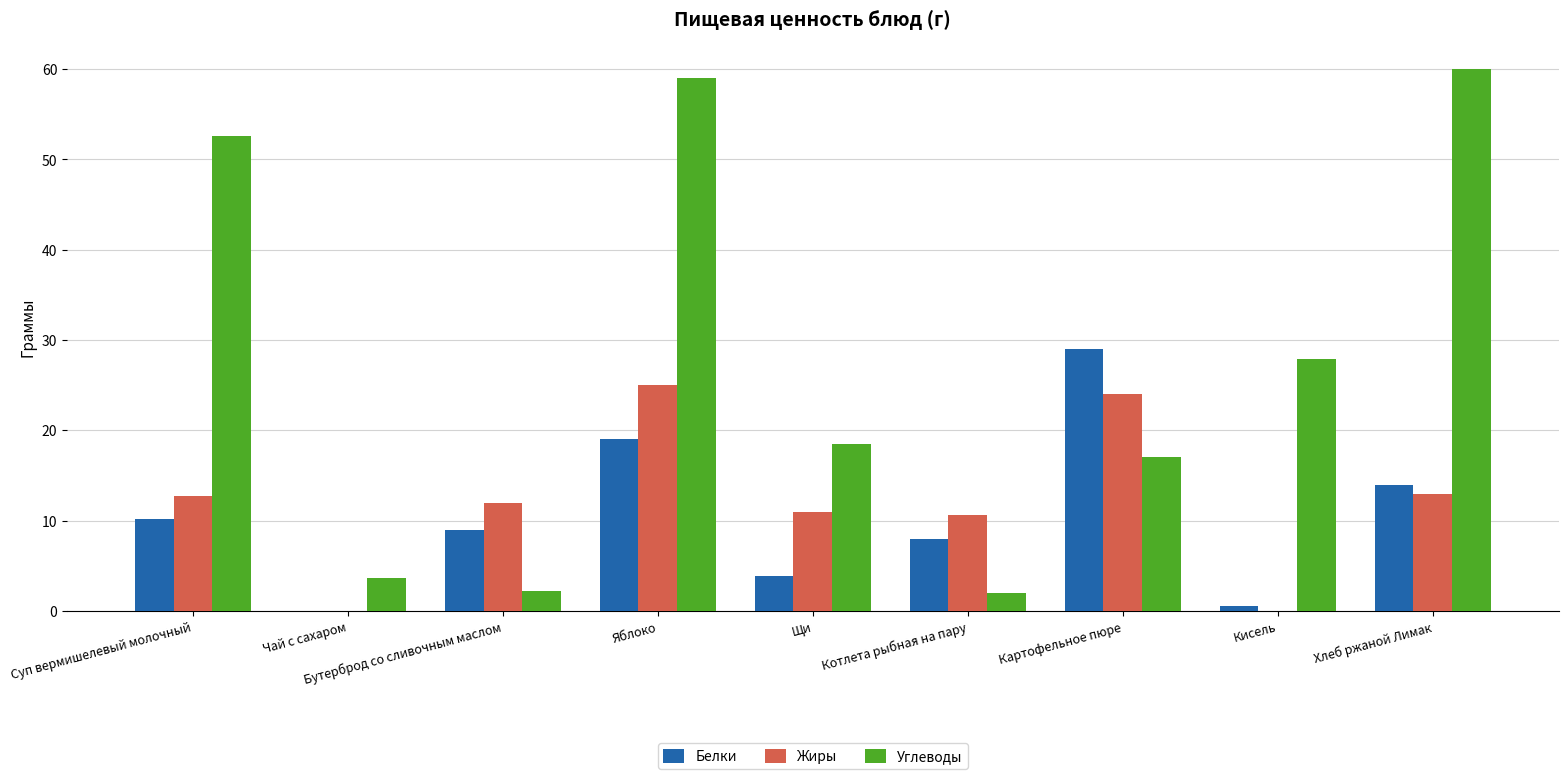

What are all the series names shown in the legend?

Белки, Жиры, Углеводы